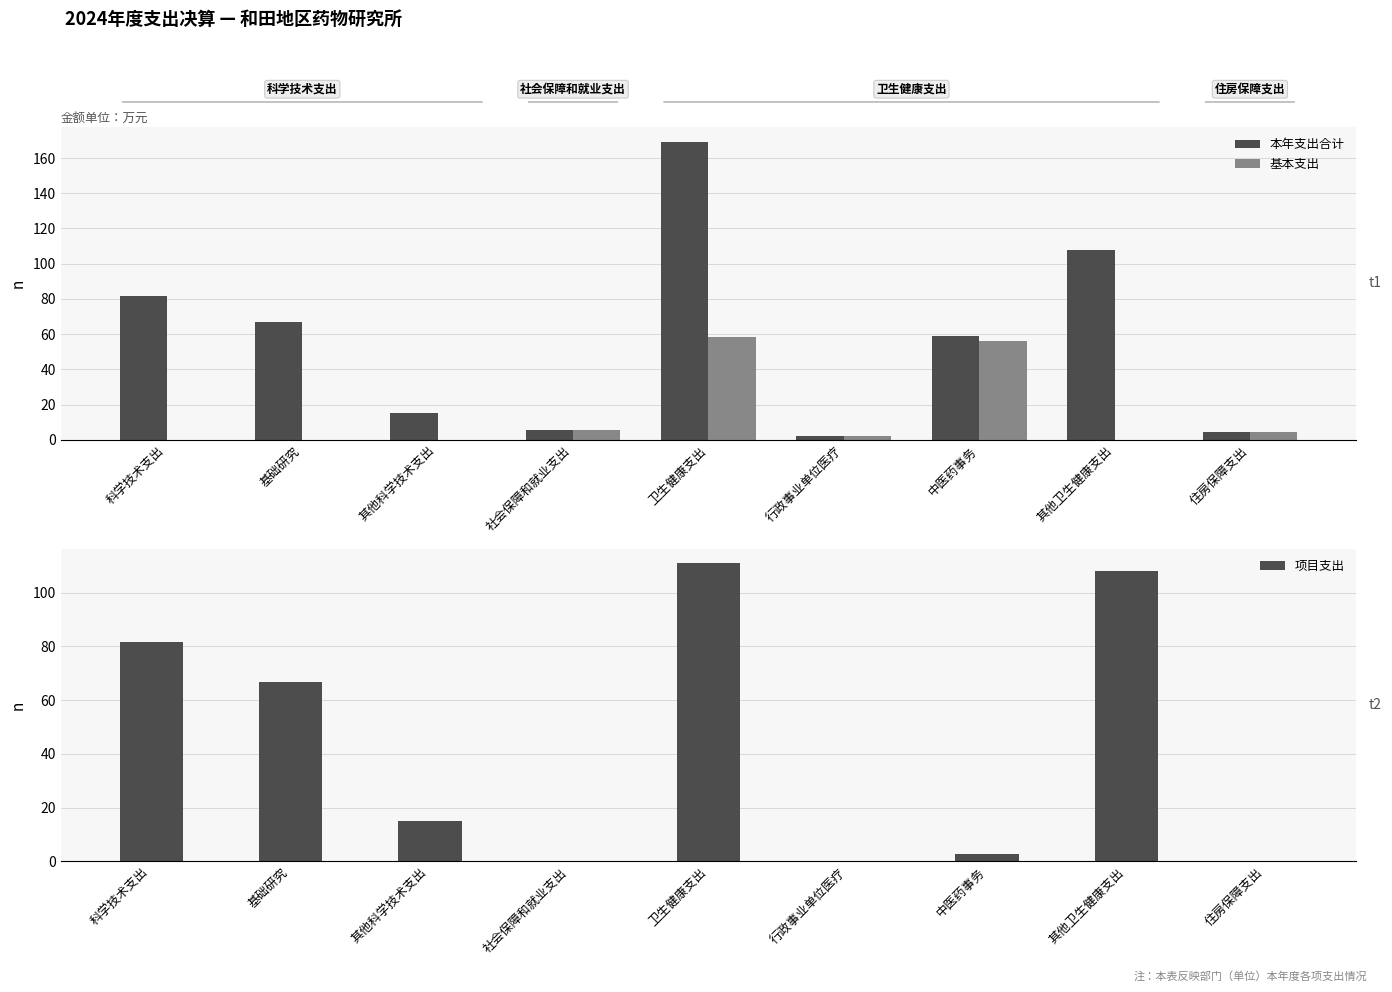

What is the value of the 项目支出 bar at the 7th from the left?

2.9